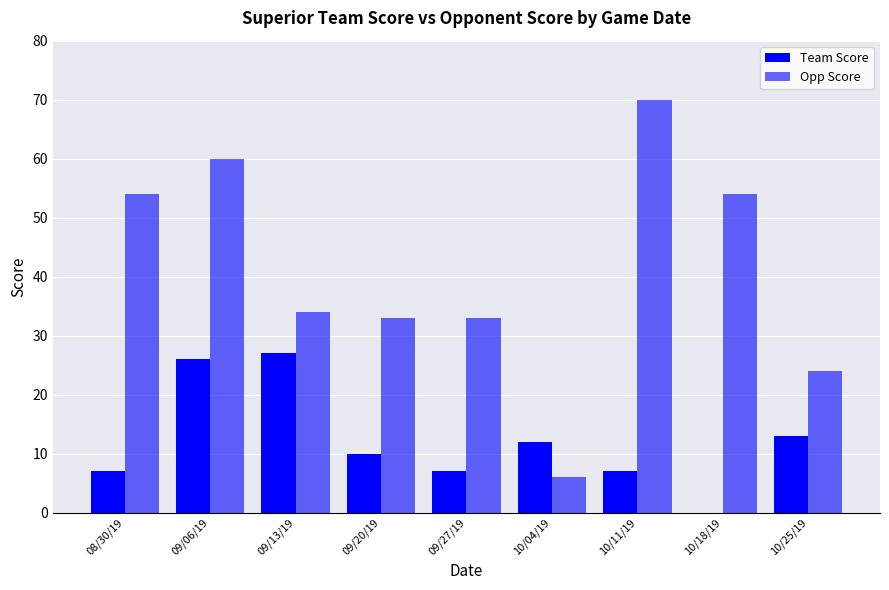

What is the sum of the Team Score values at 09/06/19 and 10/11/19?

33